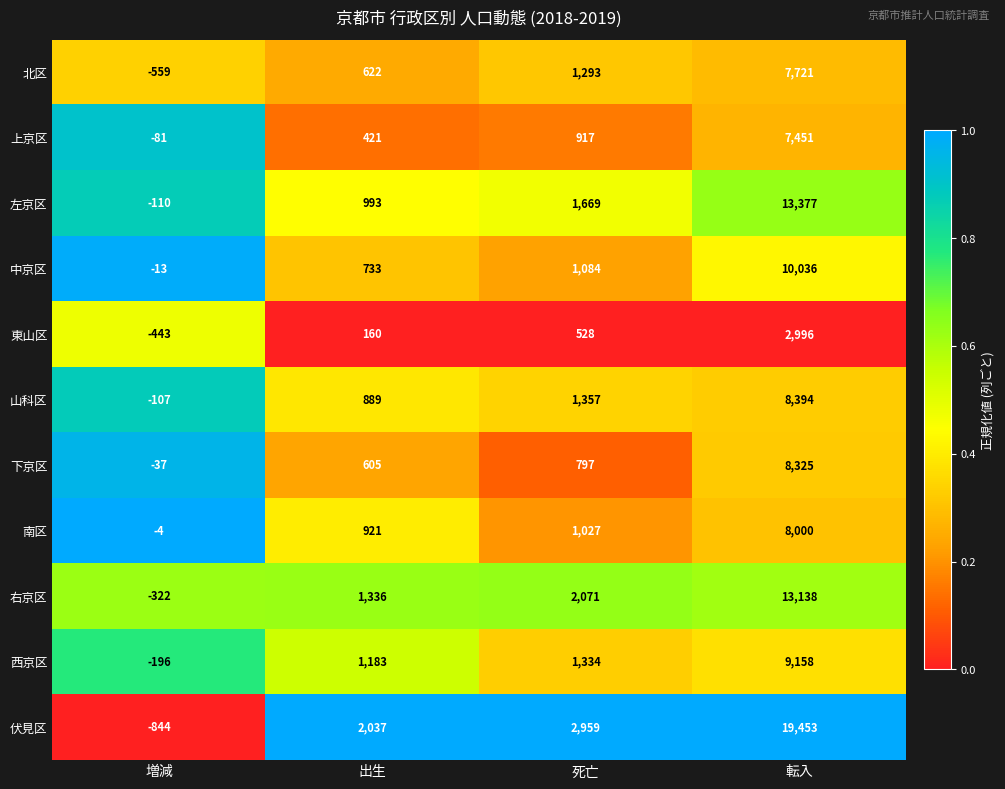

How many 東山区 values are between 160 and 2996?

3